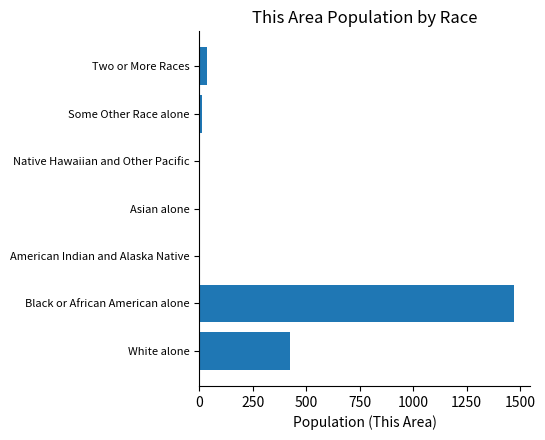

The chart shows a value of 0 at Native Hawaiian and Other Pacific. True or false?

True